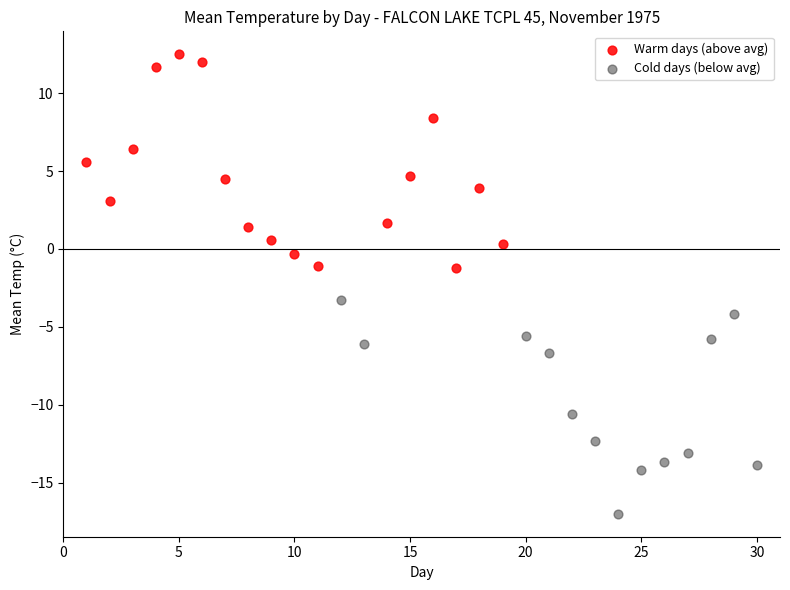

Which series contains the lowest Y value?

Cold days (below avg)